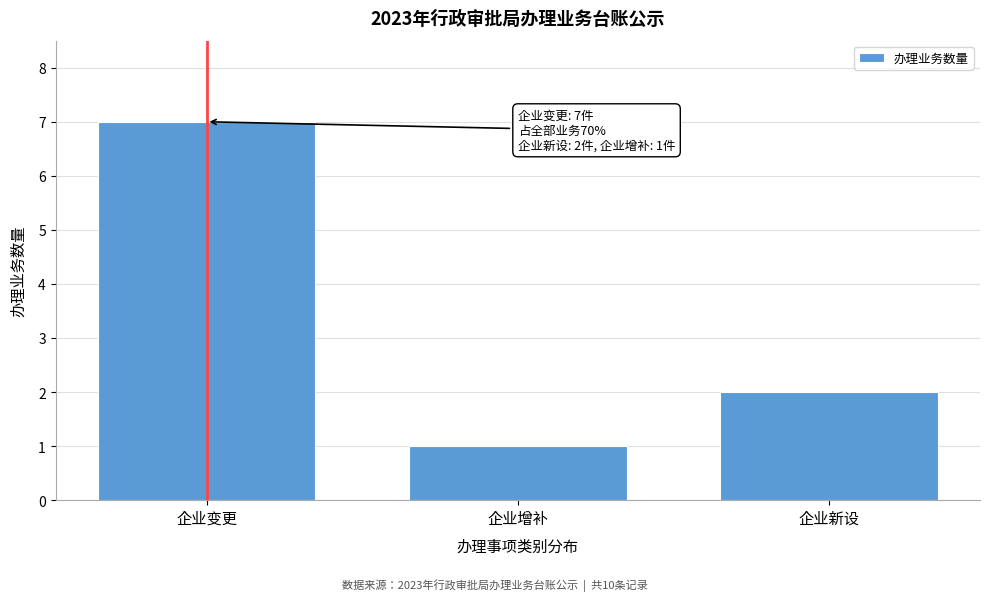

Reading left to right, what are all the values shown in this chart?

企业变更=7	企业增补=1	企业新设=2